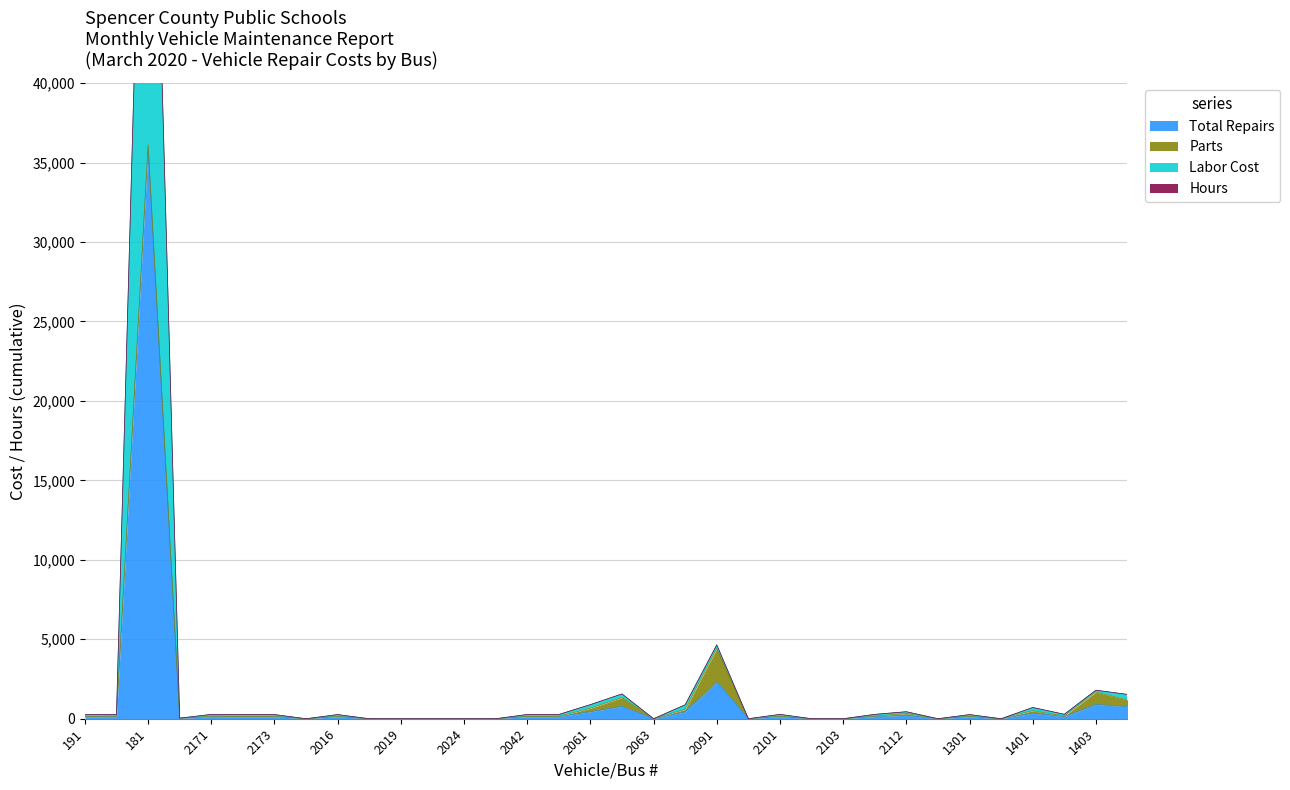

How many values in the Total Repairs series are below 130?

17